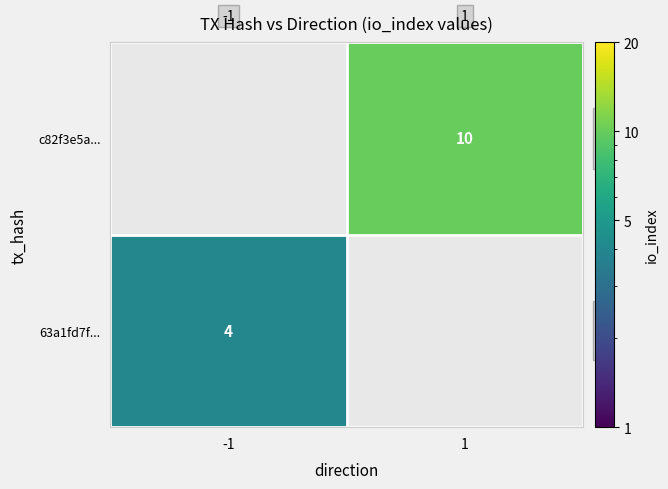

What is the difference between the 63a1fd7f94eb80c398757611d13a1f4aaa6a343 values at io_index and direction?

5